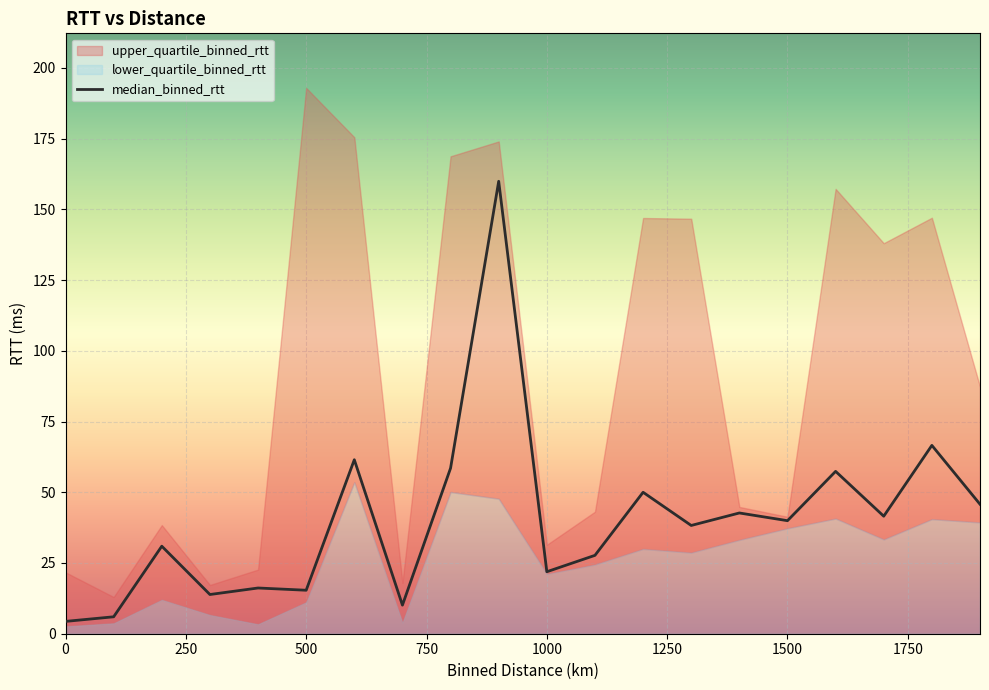

True or false: median_binned_rtt has a value of 57.6 at 1500.

False